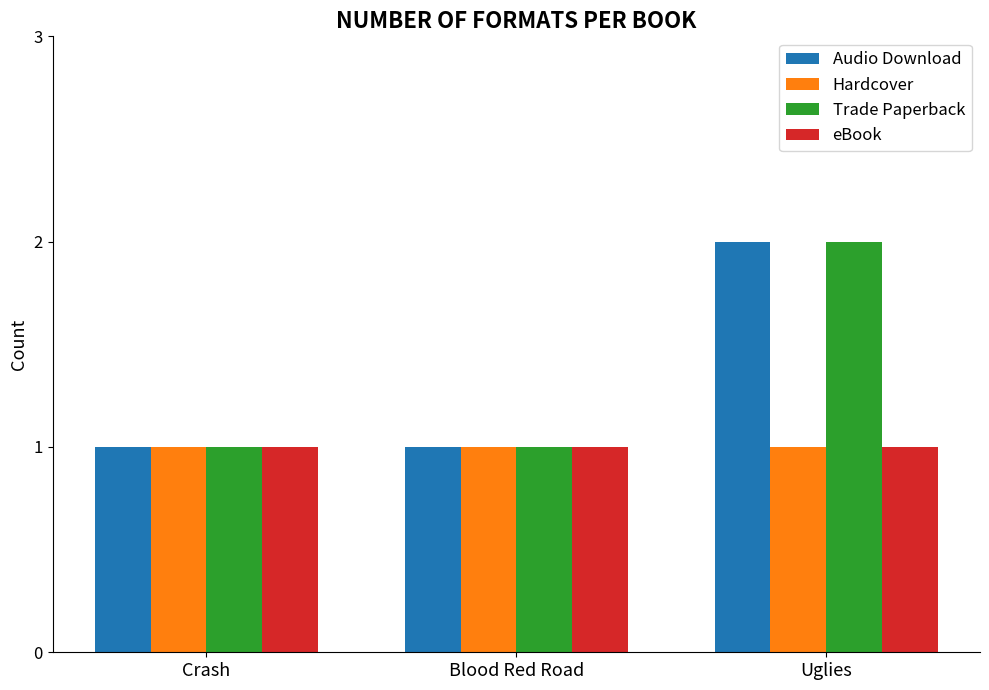

What are all the series names shown in the legend?

Audio Download, Hardcover, Trade Paperback, eBook